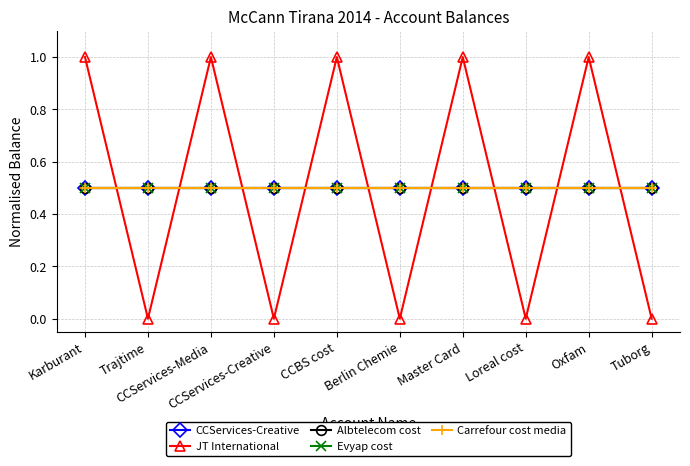

True or false: Carrefour cost media has more than 0 points higher than both neighbors.

False